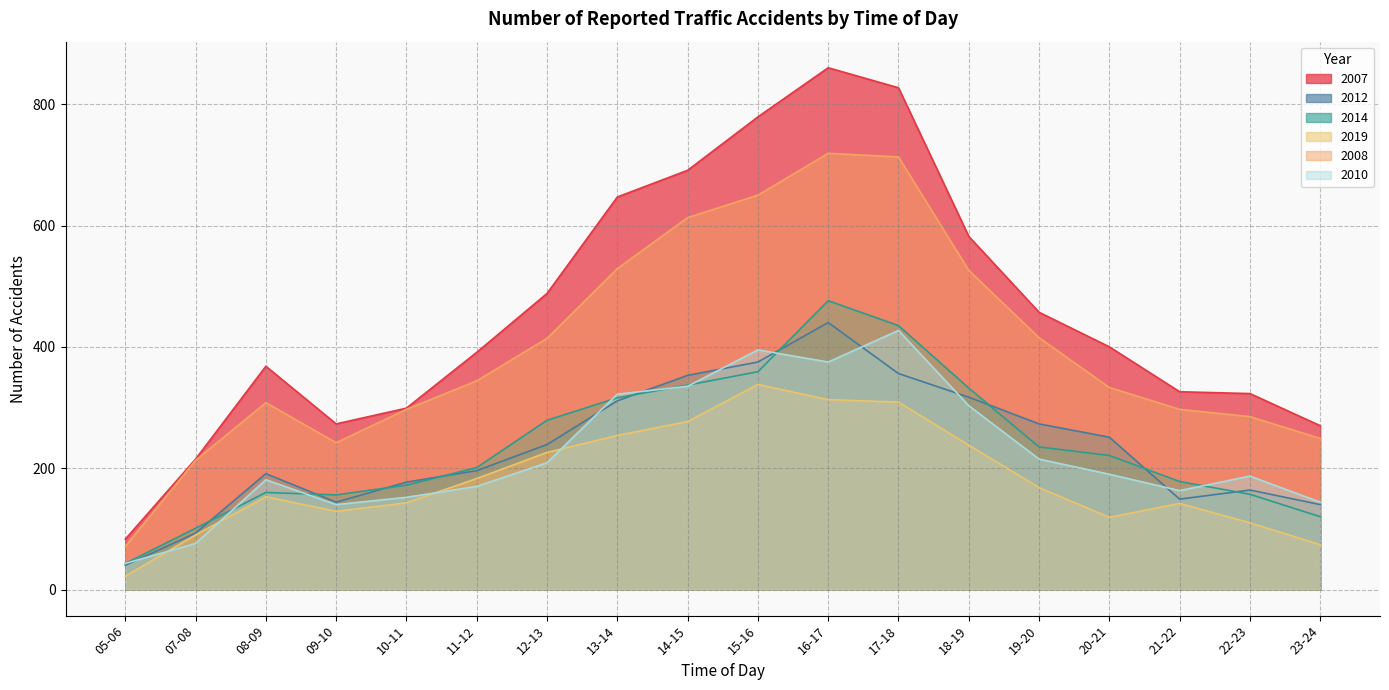

Which category has the highest value in the 2014 series?

16-17